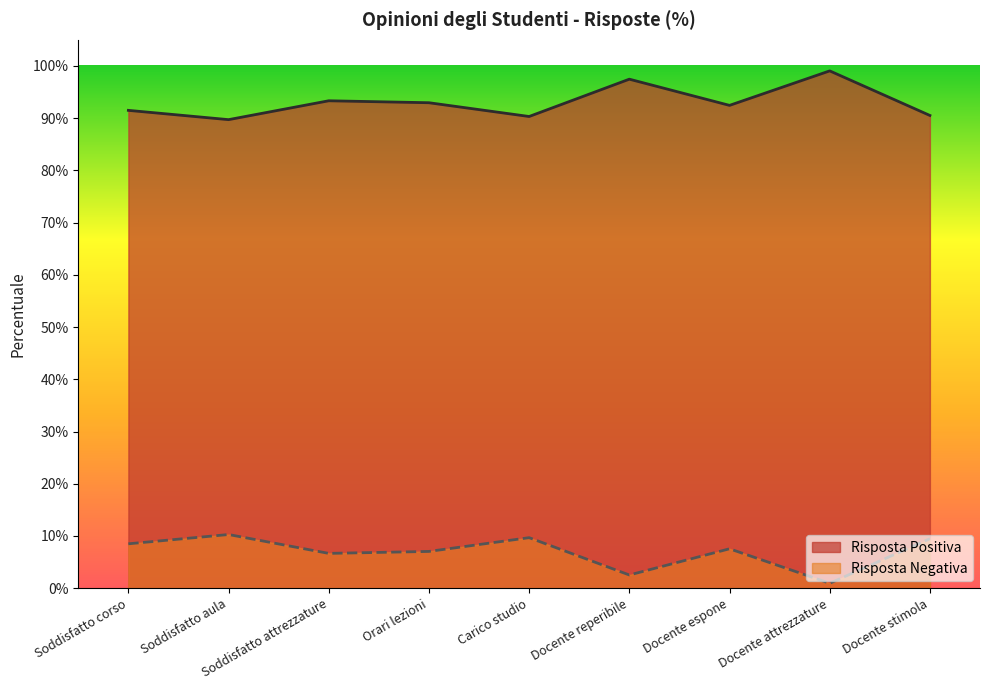

At Docente reperibile, list the series in order from smallest to largest.

Risposta Negativa, Risposta Positiva